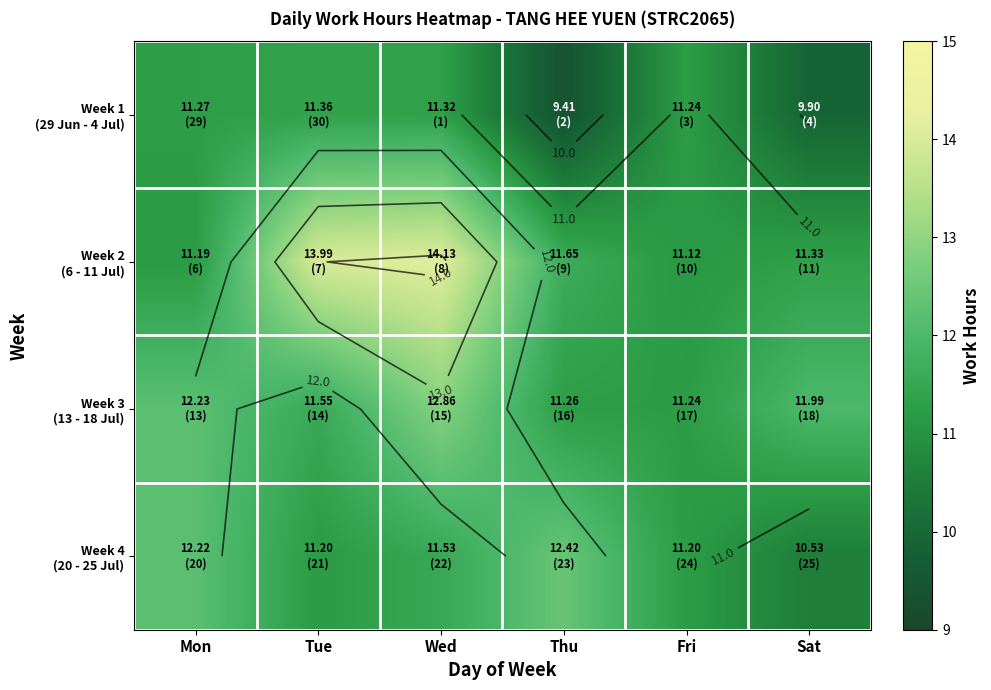

Rank the series at Tue from highest to lowest value.

Week 2 (6 - 11 Jul), Week 3 (13 - 18 Jul), Week 1 (29 Jun - 4 Jul), Week 4 (20 - 25 Jul)